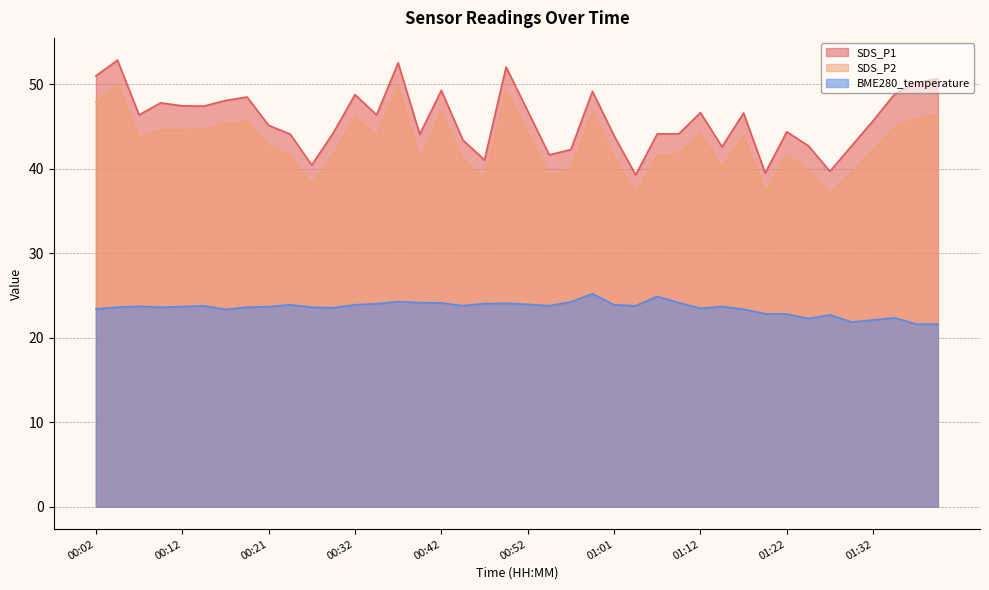

Does the chart display data point markers on the line(s)?

No